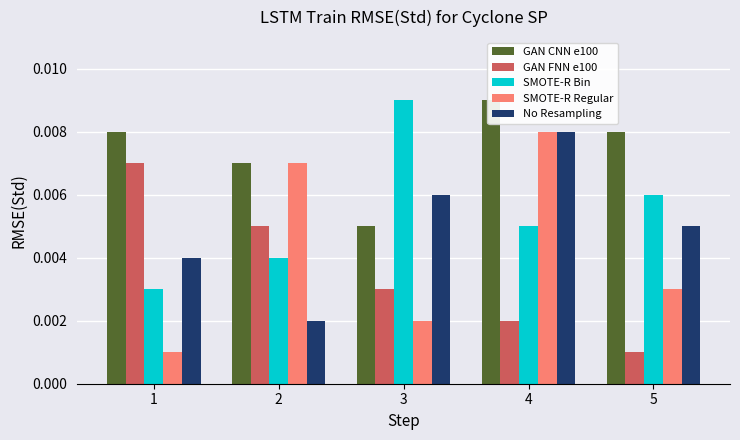

At how many categories does at least one series exceed 0?

5